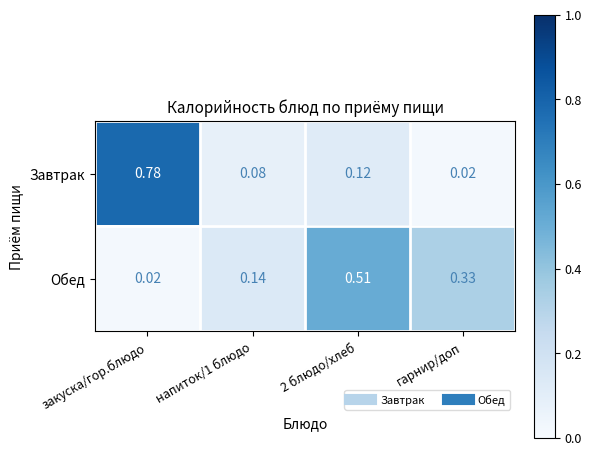

Count the number of data series in this chart.

2